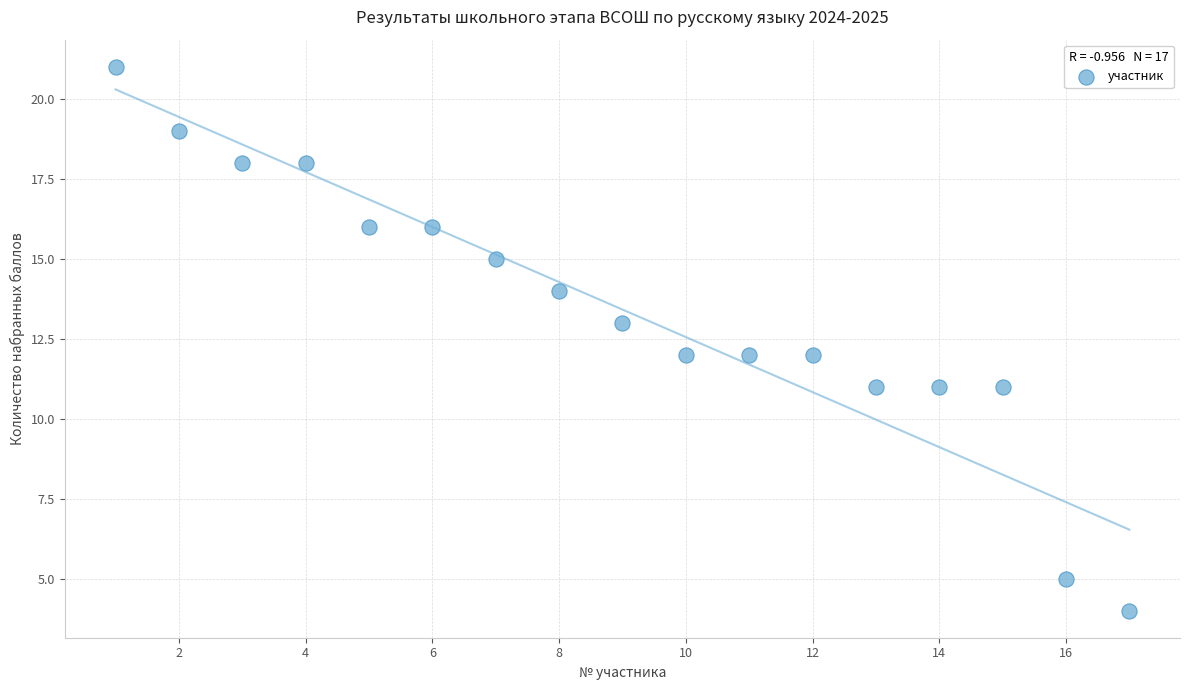

What is the range of X values (max minus min)?

16